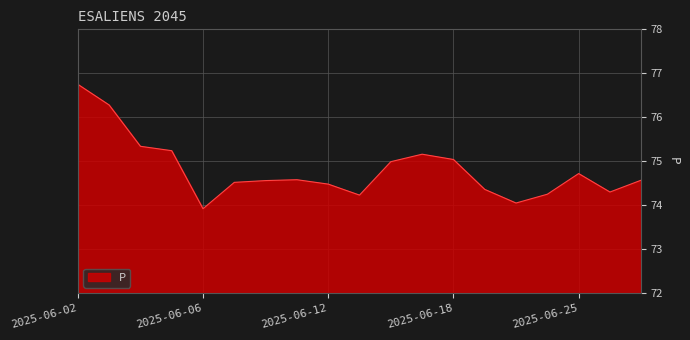

What is the difference between the maximum and minimum values?

2.8